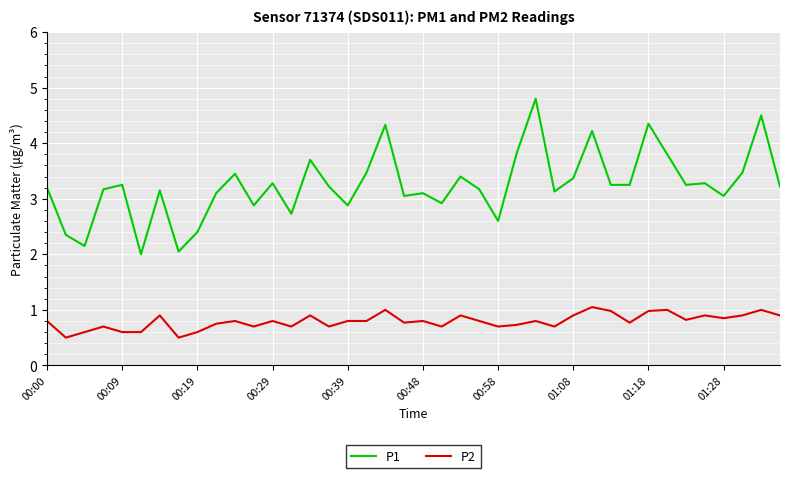

True or false: P1 and P2 cross at least once.

False